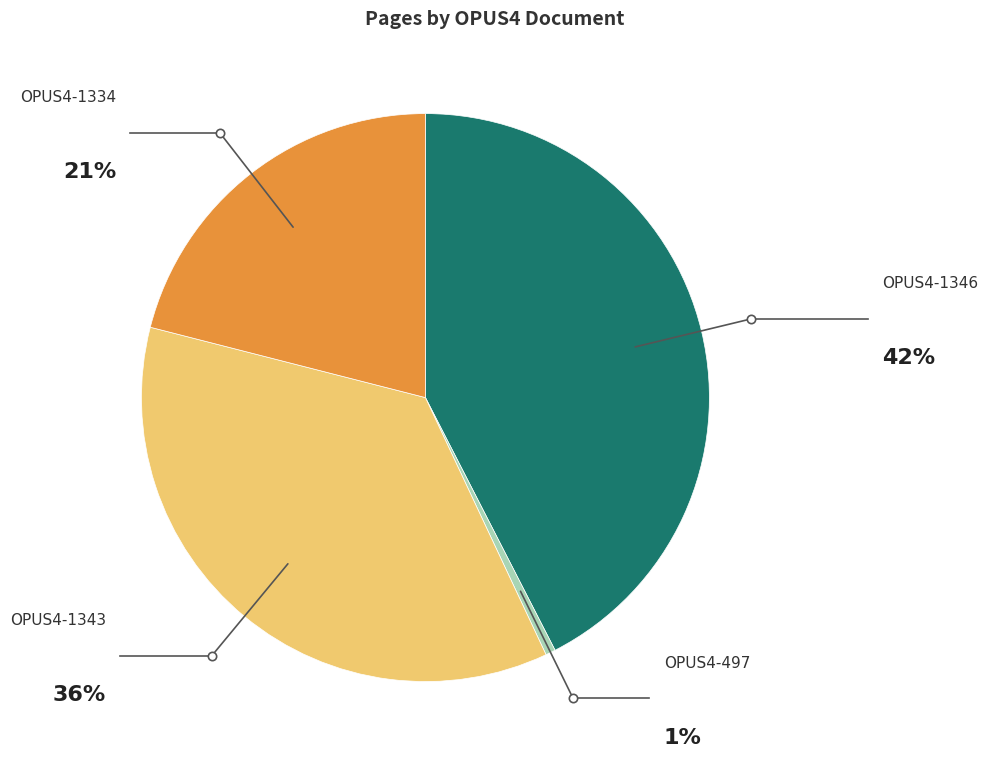

Count the number of slices in the pie.

4